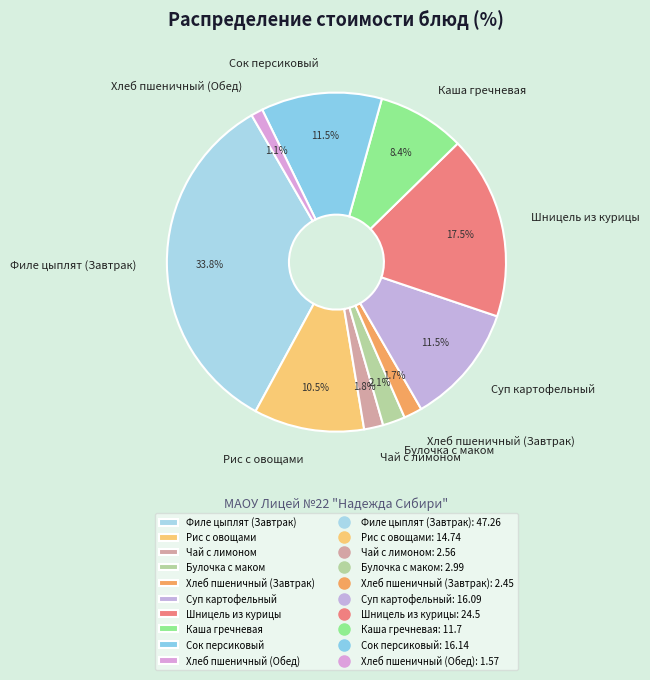

Combined, what portion of the pie is Хлеб пшеничный (Обед) and Хлеб пшеничный (Завтрак)?

2.9%